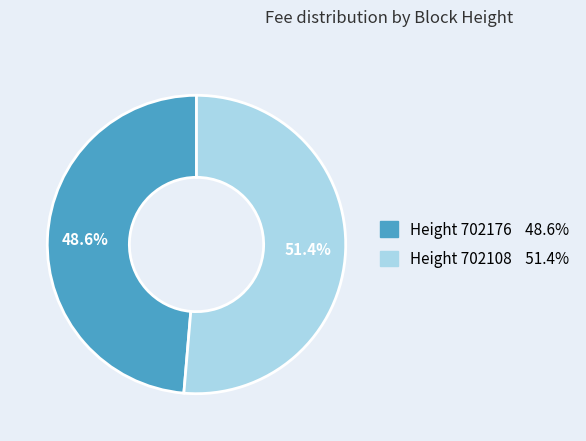

Does any single category account for the majority?

Yes